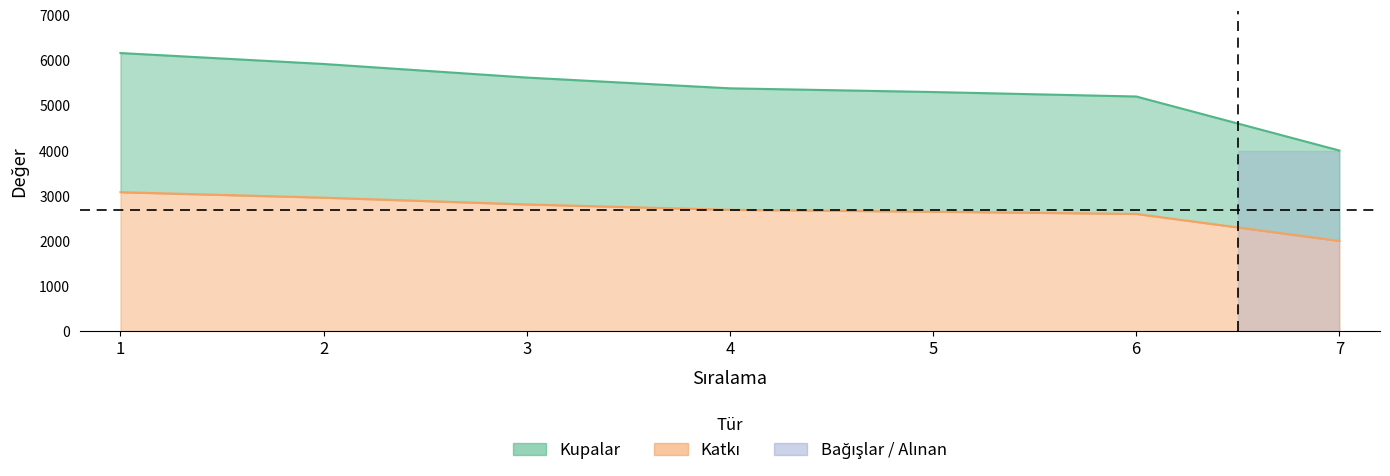

Reading left to right, what are all the values shown in this chart?

Kupalar: 1=6159	2=5917	3=5616	4=5378	5=5296	6=5197	7=4001
Katkı: 1=3079	2=2958	3=2808	4=2689	5=2648	6=2598	7=2000